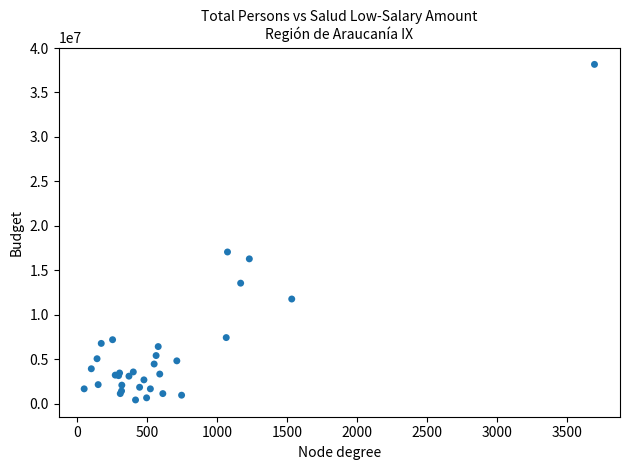

What Y value in the scatter plot is closest to 19286982?

17058132